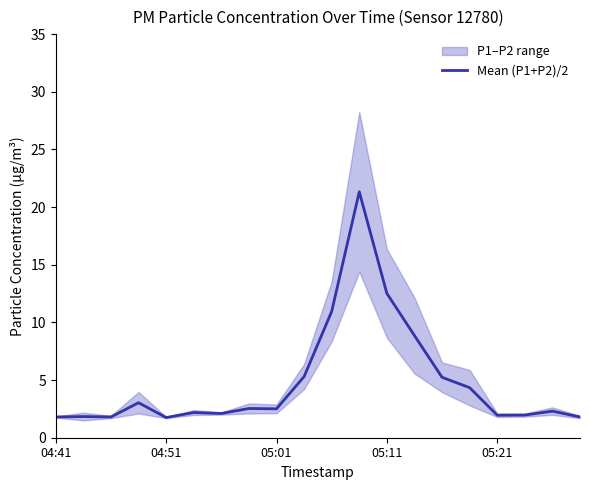

The value of Mean (P1+P2)/2 at 04:51 is 1.8. True or false?

True